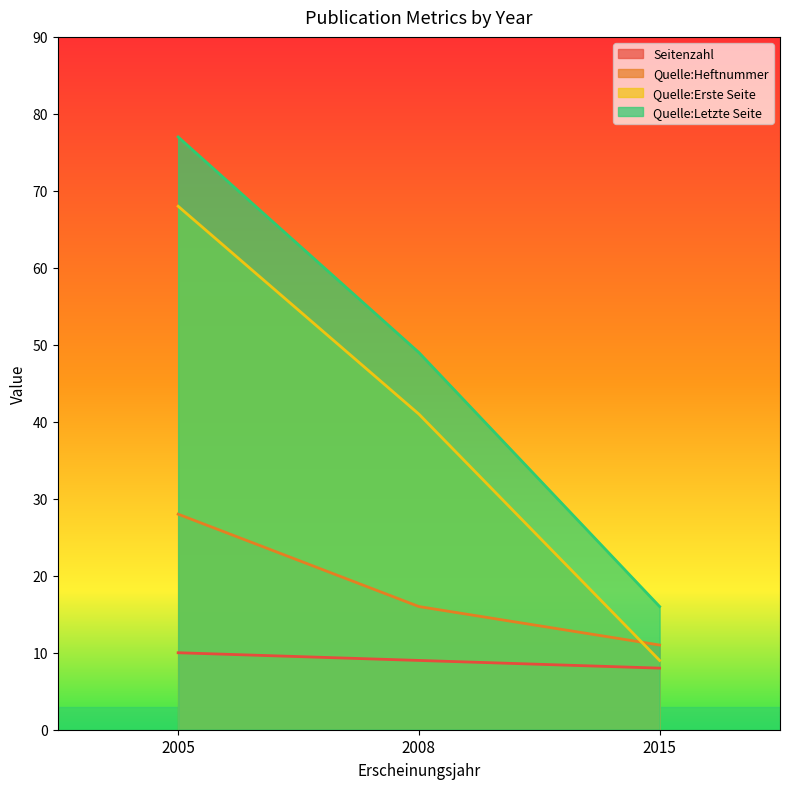

How many distinct data groups are displayed?

4